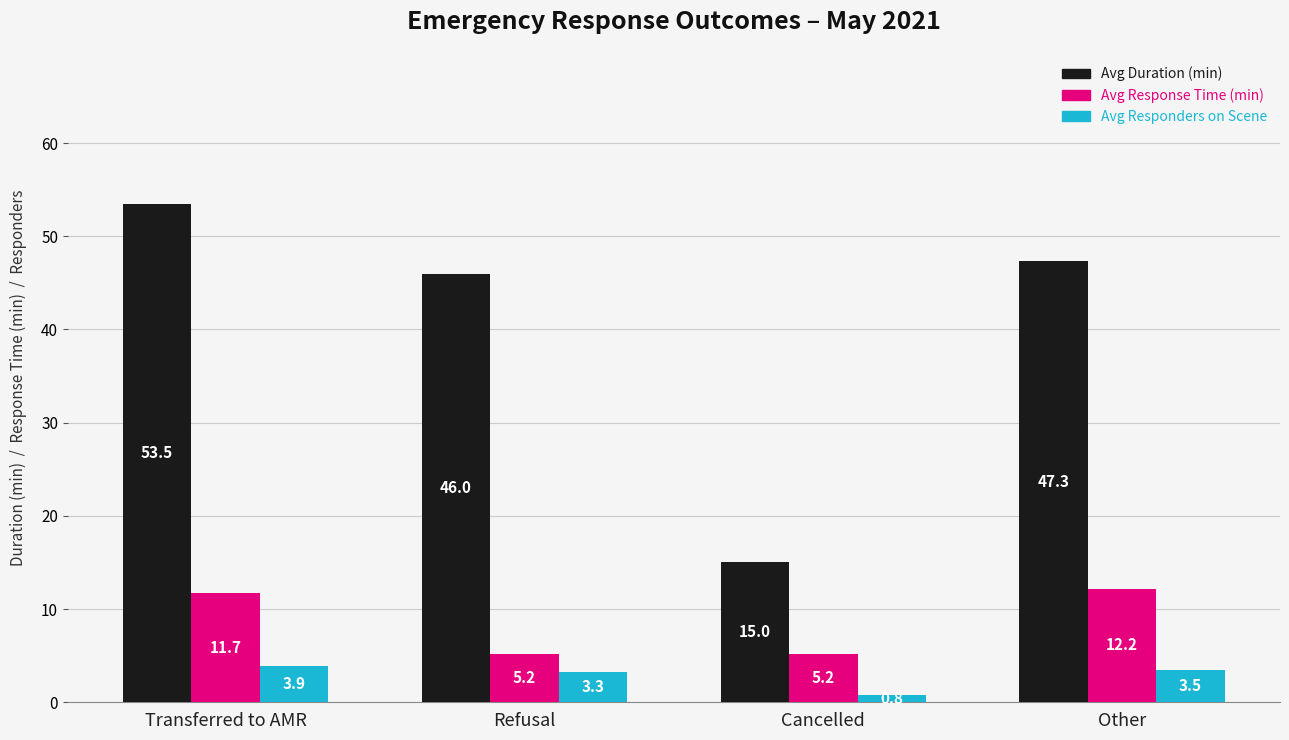

Is it true that Avg Duration (min) equals 53.5 at Transferred to AMR?

True